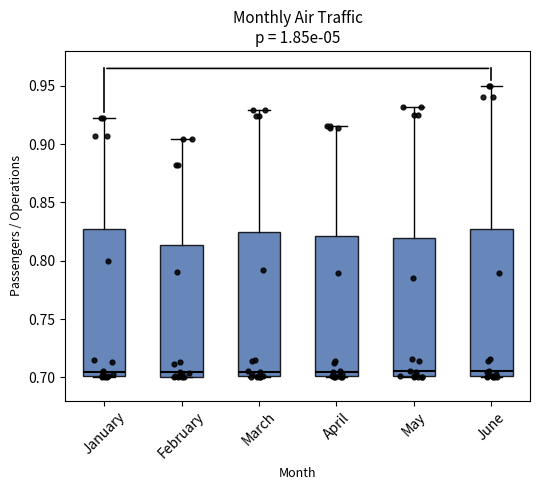

Where is the lower edge of the box for March on the y-axis? The values are not printed on the chart, so give them approximately, as read against the axis.

0.700